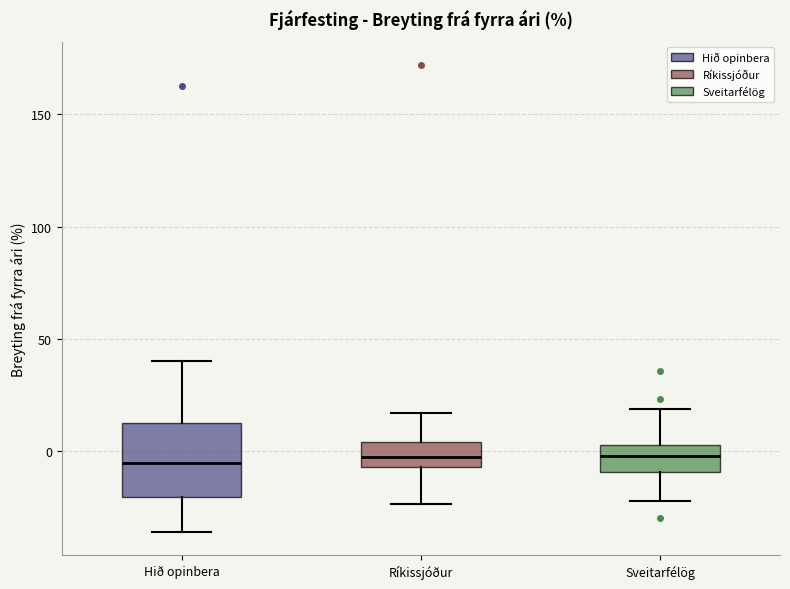

Reading left to right, transcribe this box plot: for each box, give where its median line is, the range the box spans, and where its two whiskers end, as read against the y-axis. The values are not printed on the chart, so give them approximately, as read against the axis.

Hið opinbera: median -5, box -20 to 10, whiskers -35 to 40
Ríkissjóður: median 0, box -5 to 5, whiskers -25 to 15
Sveitarfélög: median 0, box -10 to 5, whiskers -20 to 20